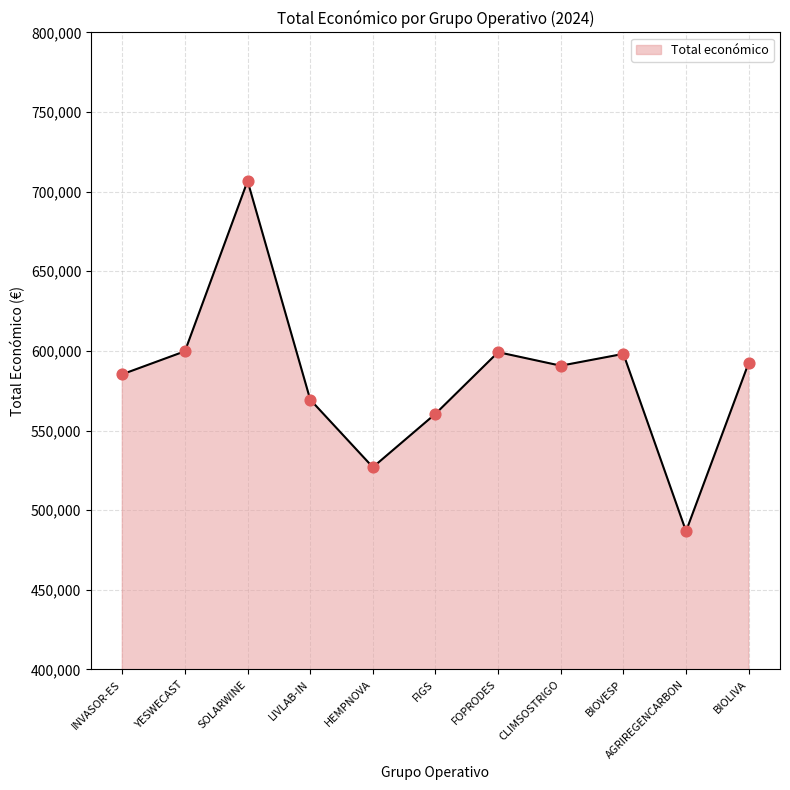

Which has a higher value, AGRIREGENCARBON or CLIMSOSTRIGO?

CLIMSOSTRIGO